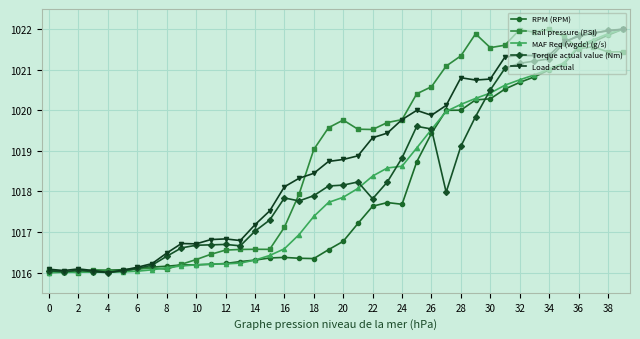

In RPM (RPM), how many points are lower than both neighbors (excluding endpoints)?

2